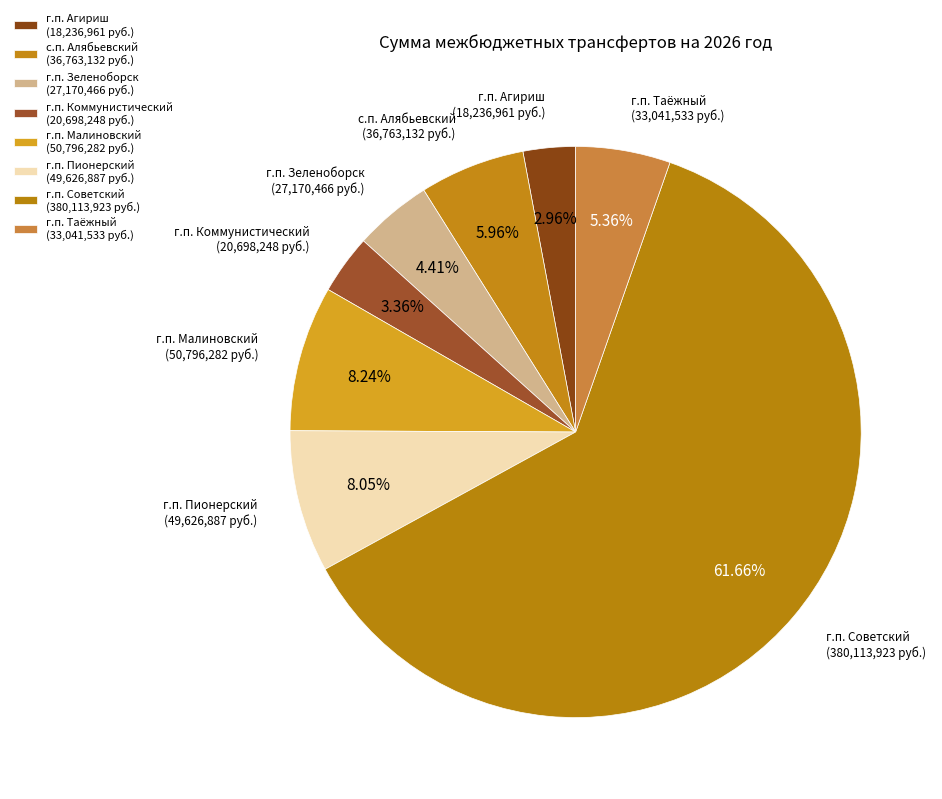

How many segments does this pie chart have?

8